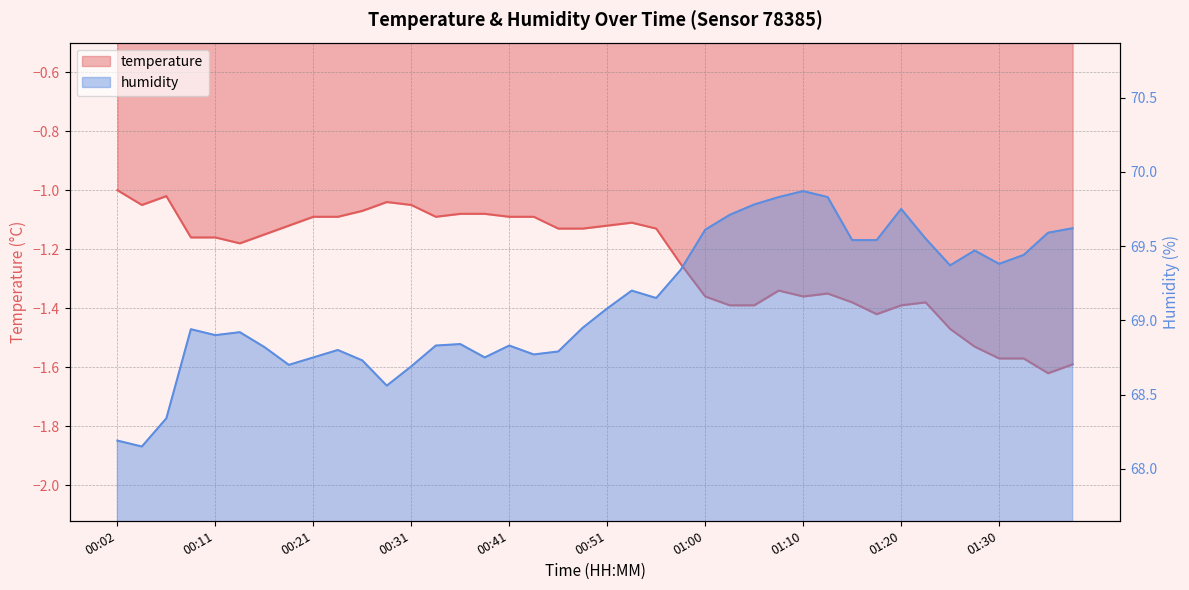

Is it true that temperature equals -2.1 at 01:15?

False